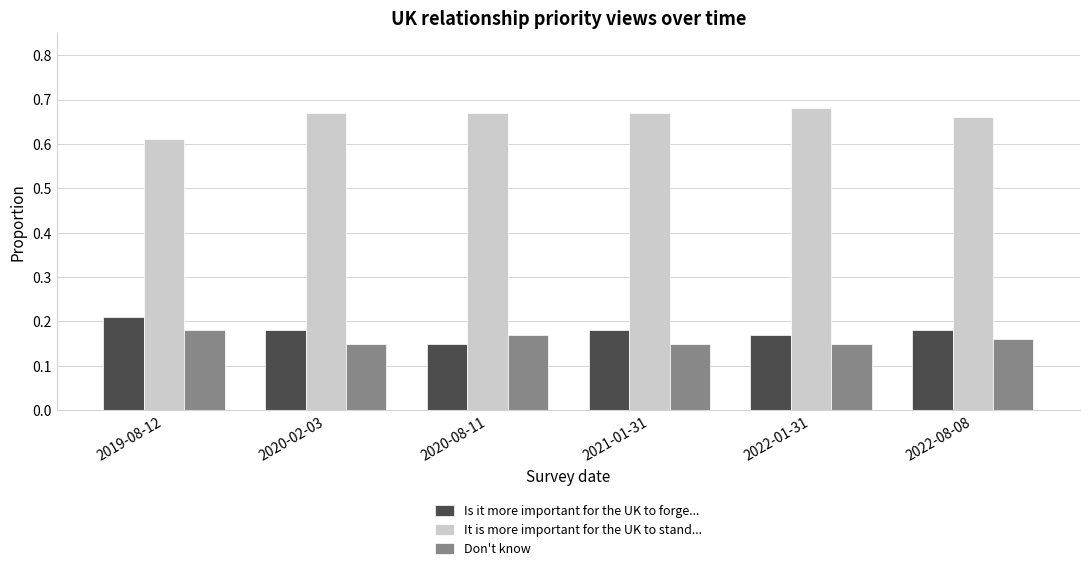

Is it true that Don't know equals 0.3 at 2019-08-12?

False